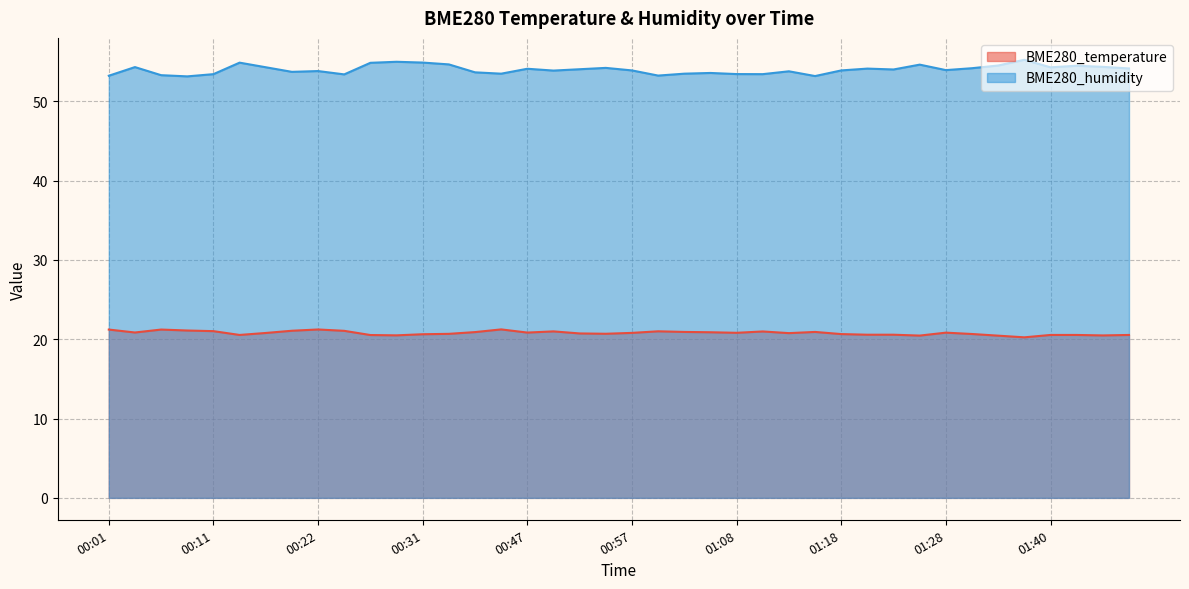

True or false: BME280_humidity and BME280_temperature cross at least once.

False